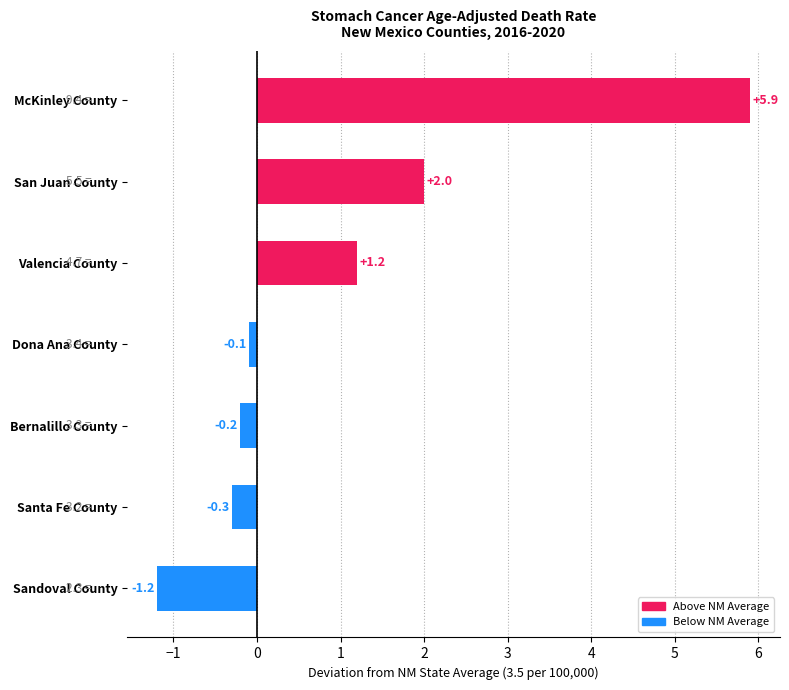

Does the chart contain any negative values?

Yes